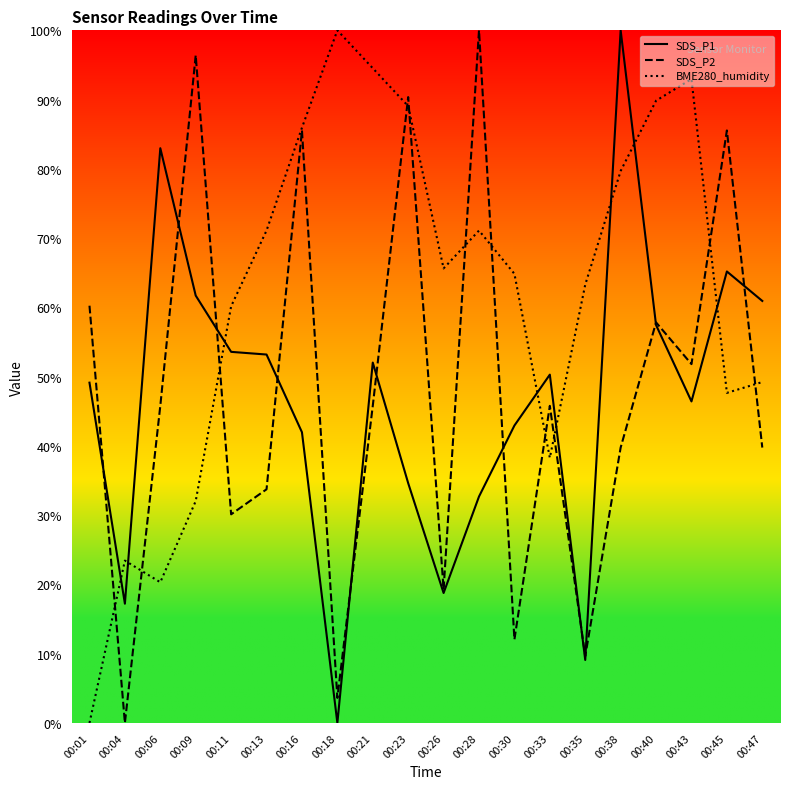

How many times do SDS_P2 and BME280_humidity cross each other?

11